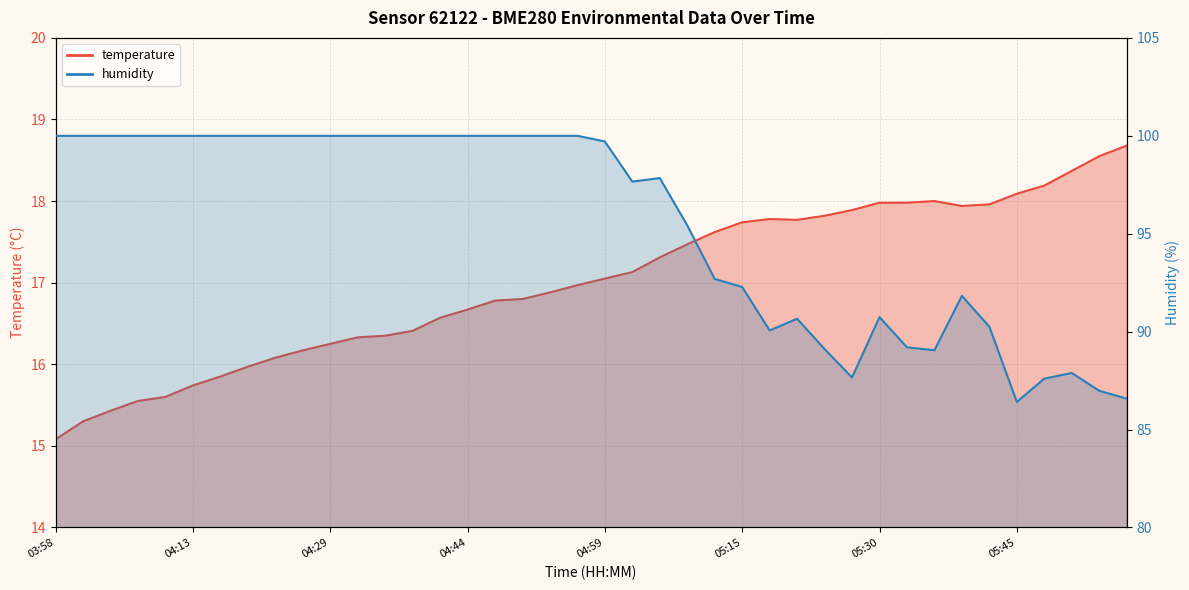

How many data points in temperature are above 17?

20